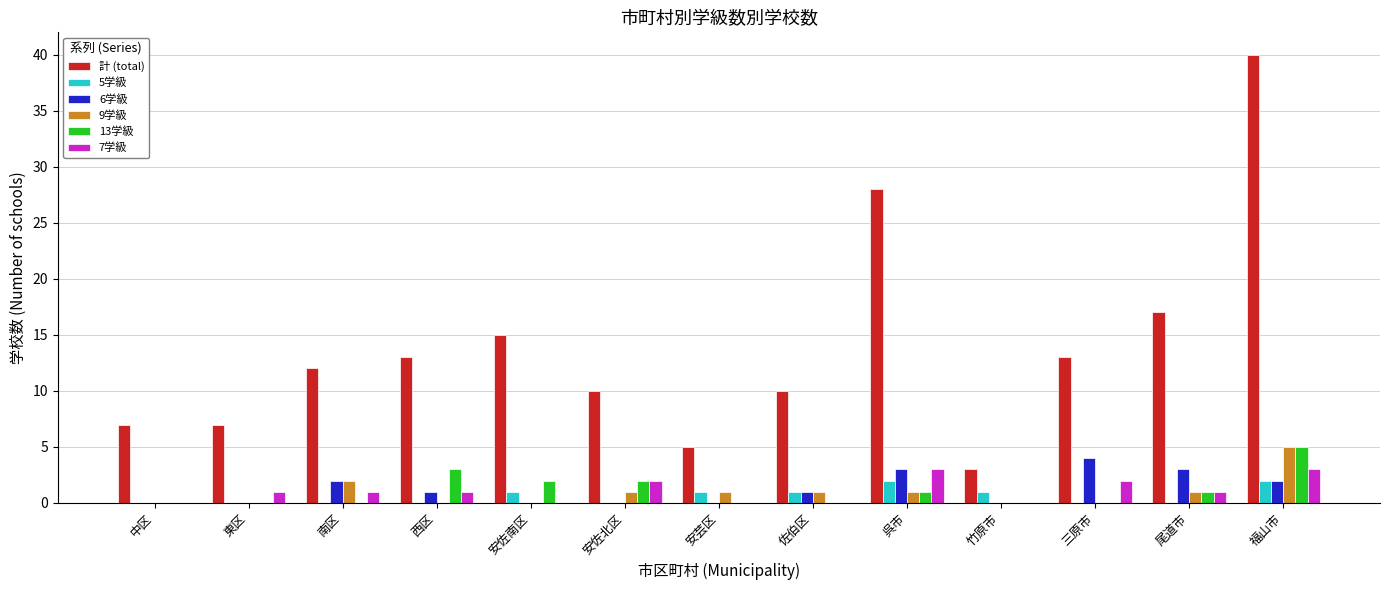

What is the sum of the 計 (total) values at 中区 and 竹原市?

10